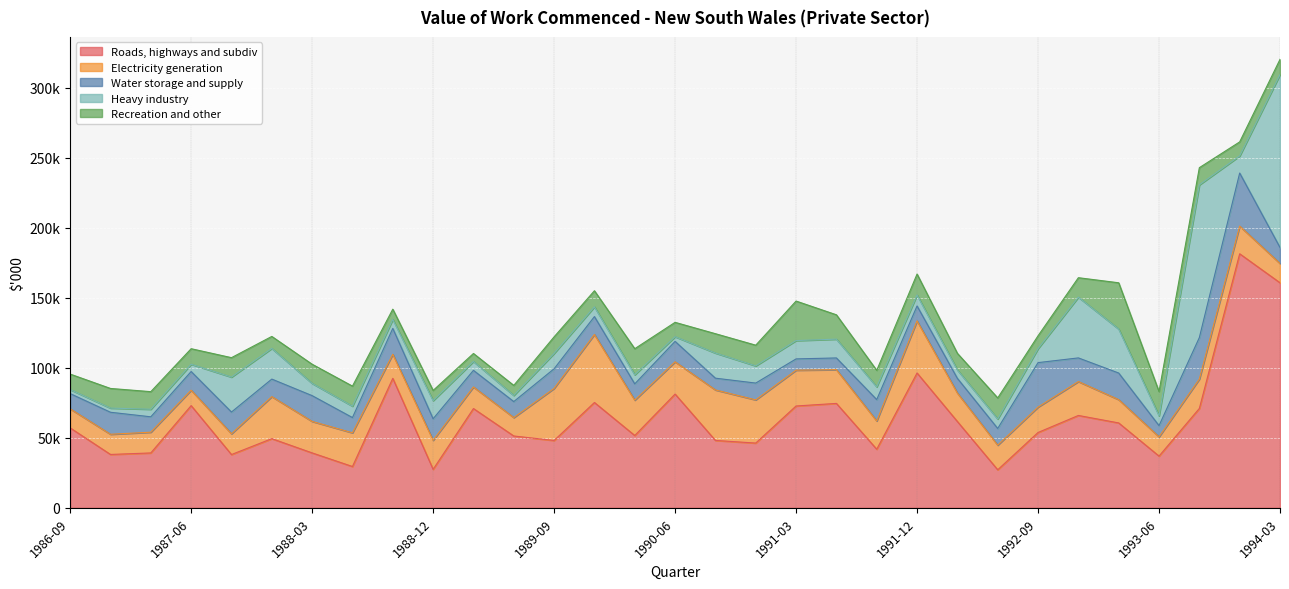

In Water storage and supply, how many points are higher than both neighbors (excluding endpoints)?

11